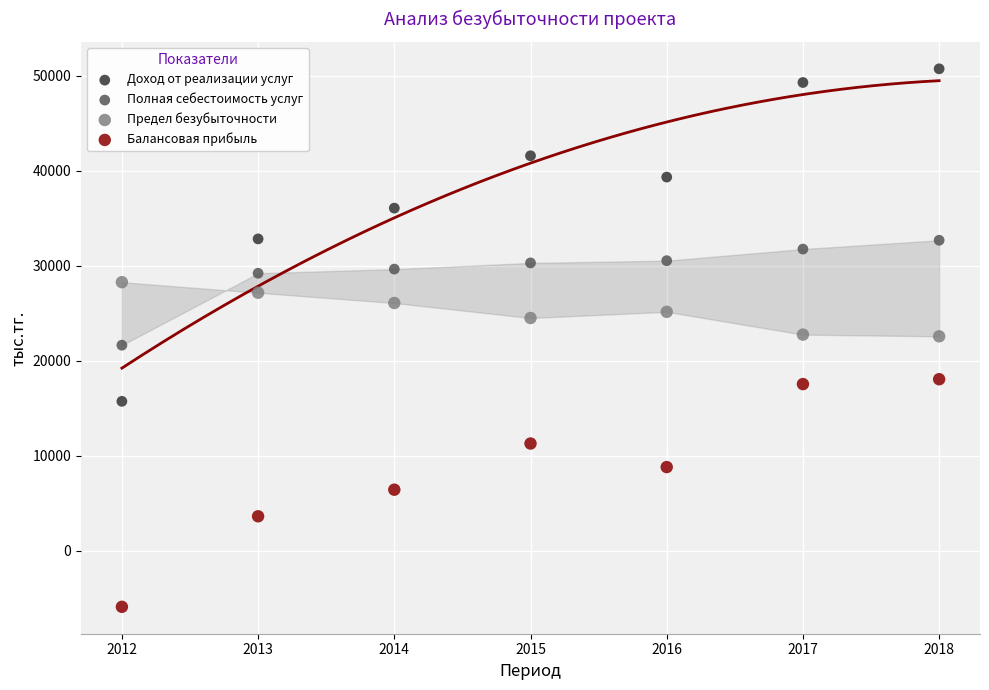

Which series contains the highest Y value?

Доход от реализации услуг